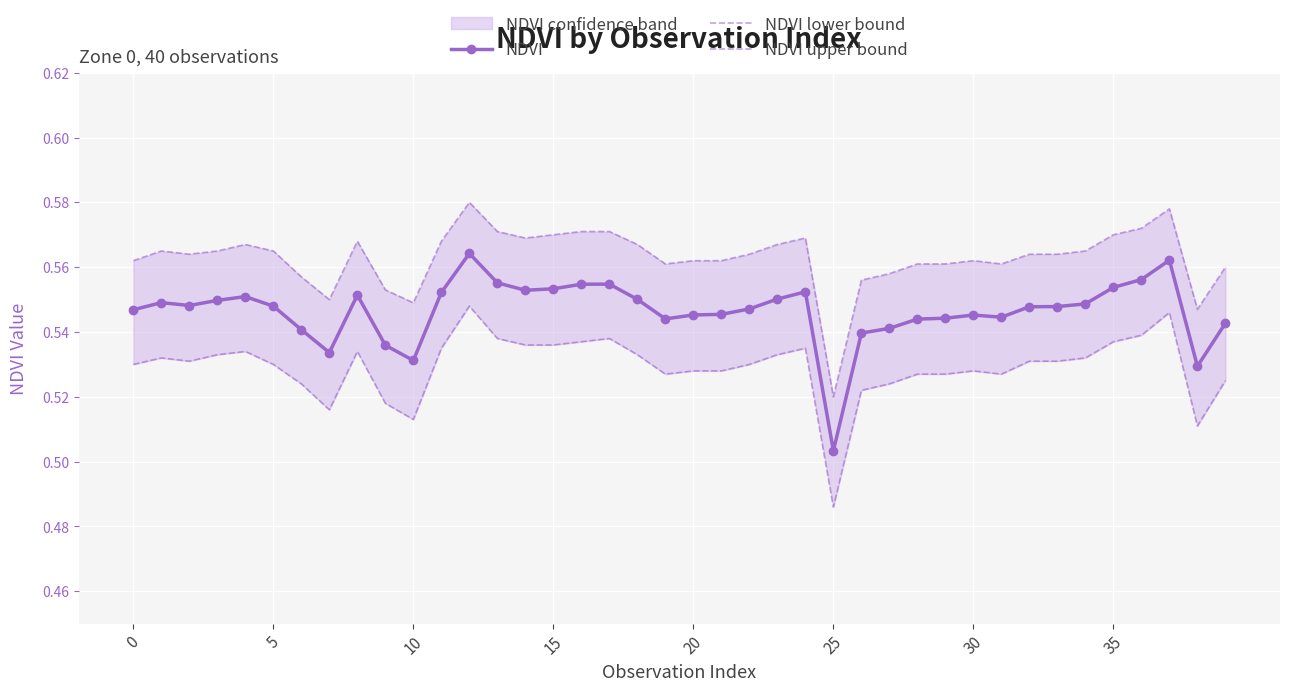

What is the label of the 33rd point from the left?

32